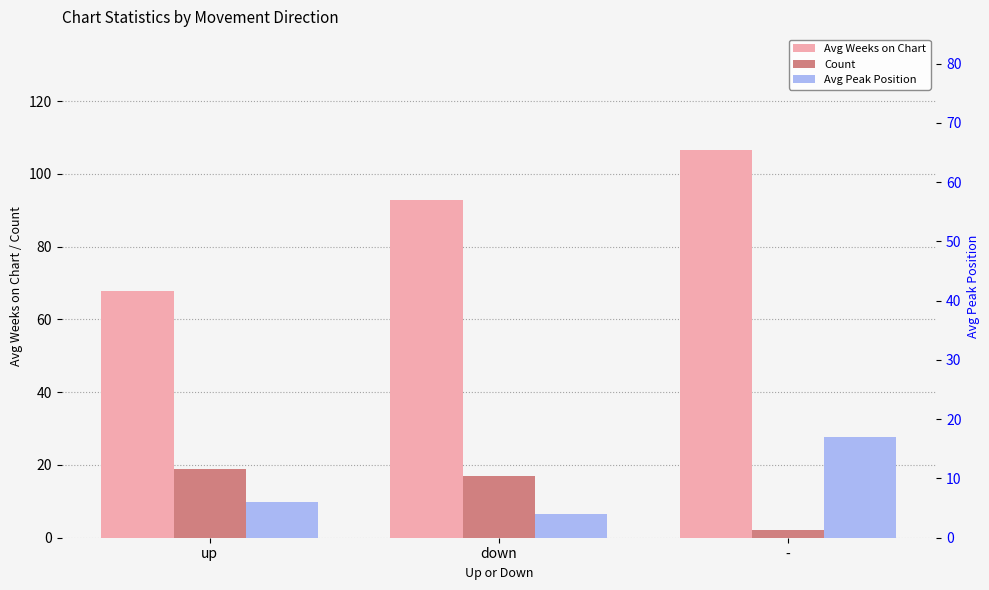

What position from the left is -?

3